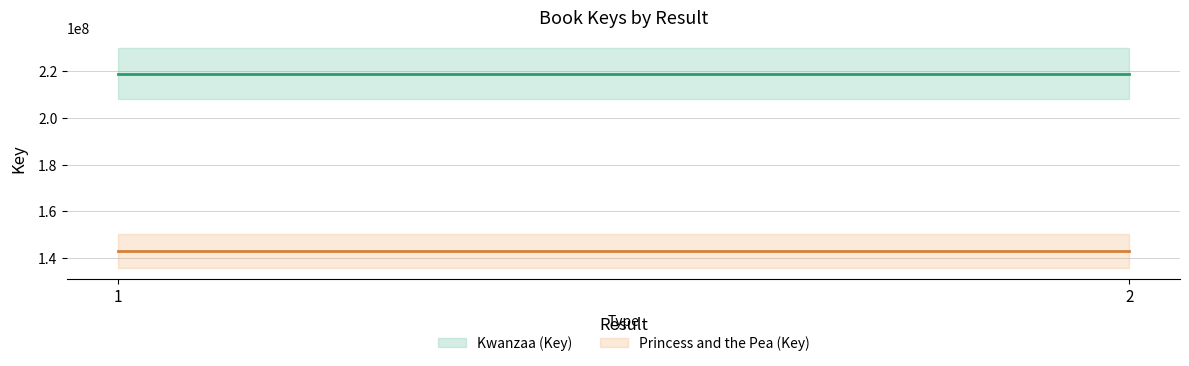

What are all the series names shown in the legend?

Kwanzaa (Key), Princess and the Pea (Key)